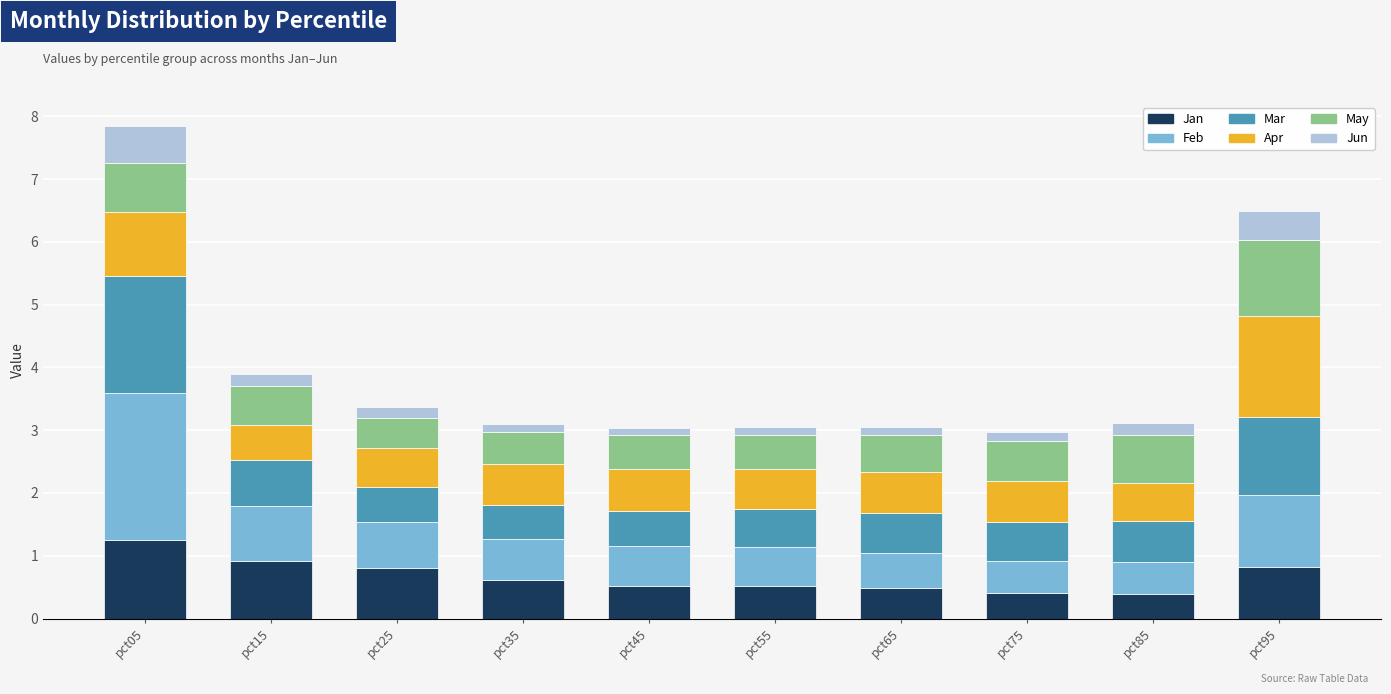

At which category is the sum across all series the highest?

pct05